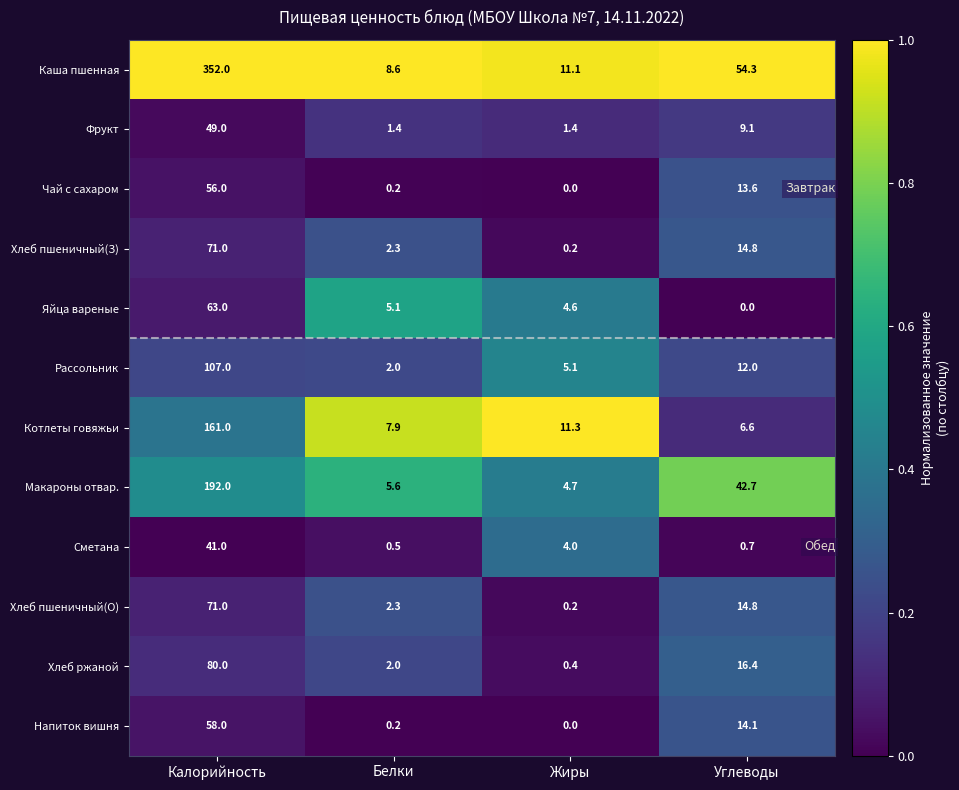

At which category is the sum across all series the highest?

Калорийность